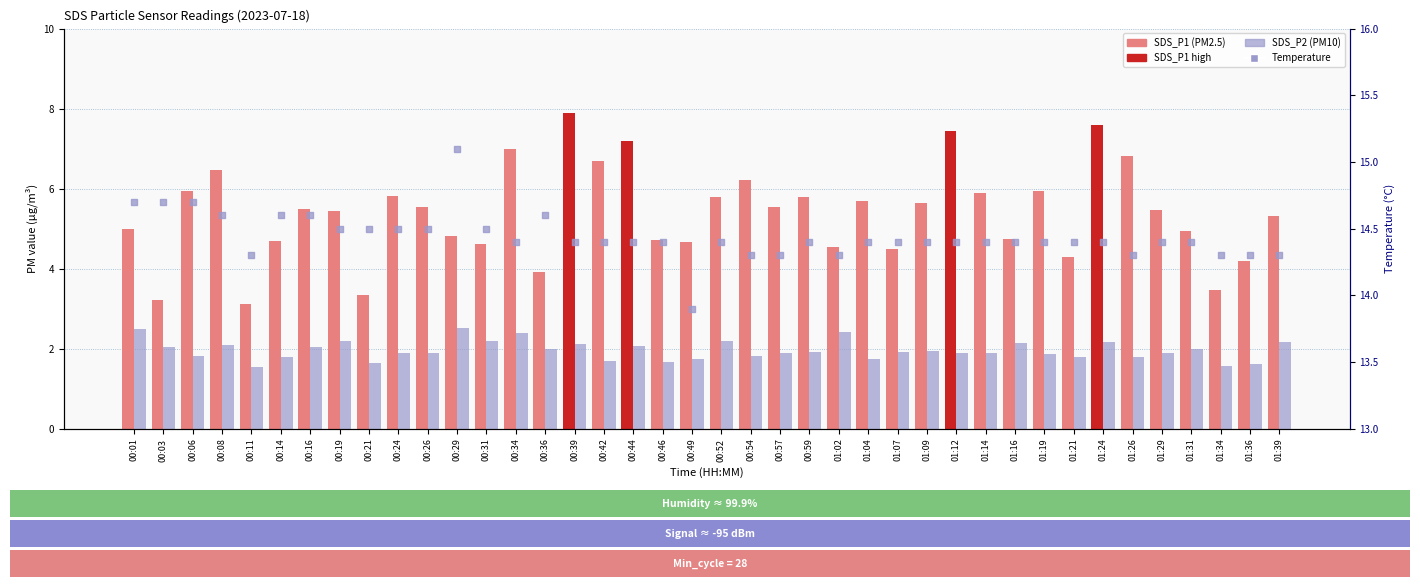

Which series contains the lowest Y value?

SDS_P2